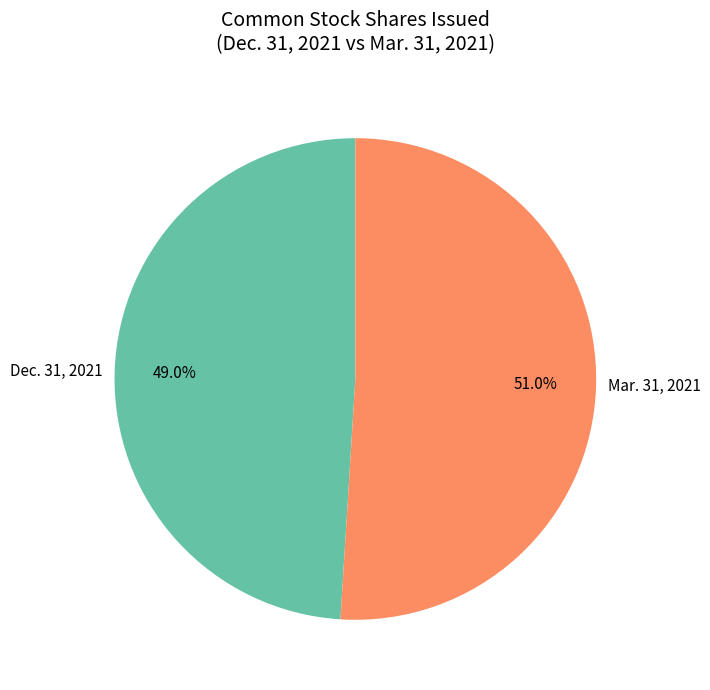

Which slice is the largest?

Mar. 31, 2021